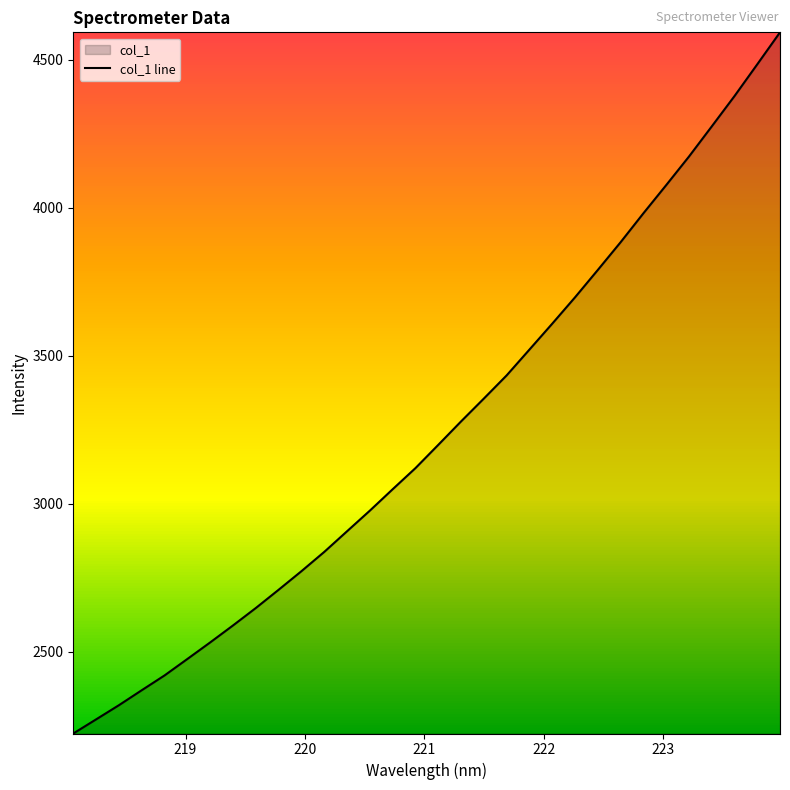

What is the minimum value shown in the chart?

2222.8